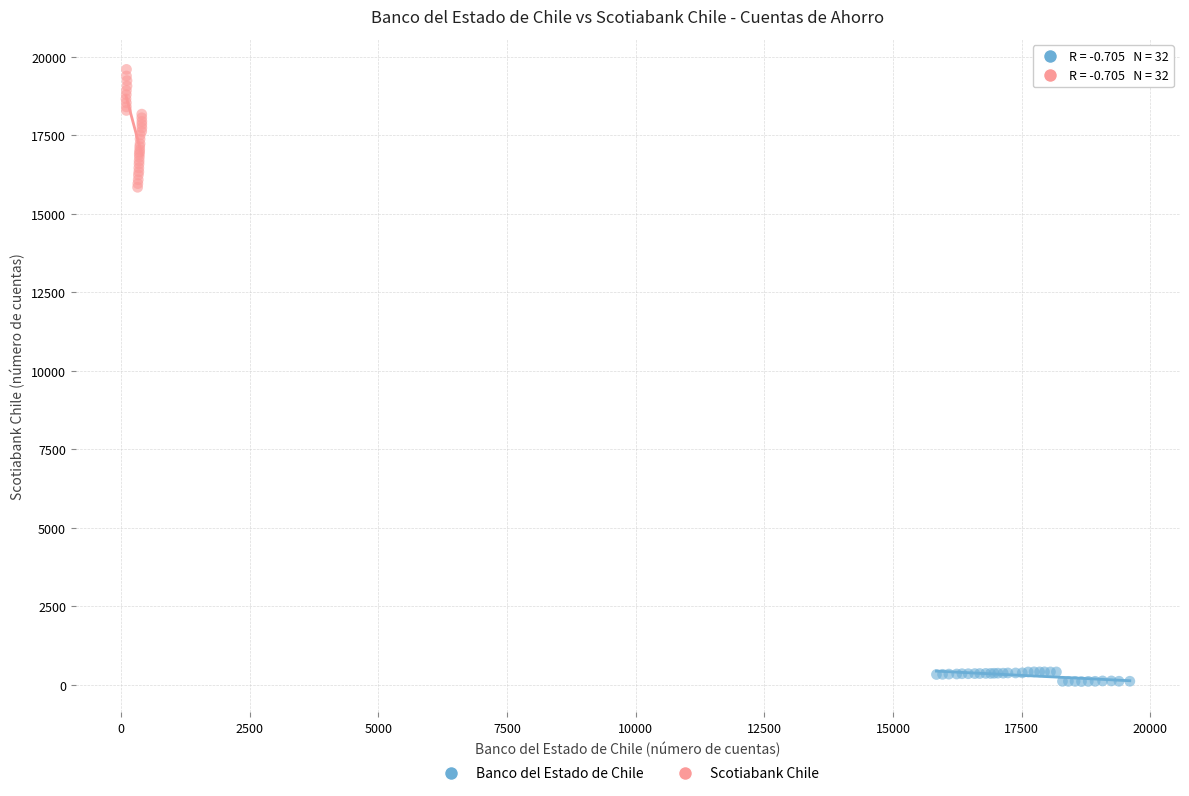

Which series contains the highest Y value?

Scotiabank Chile